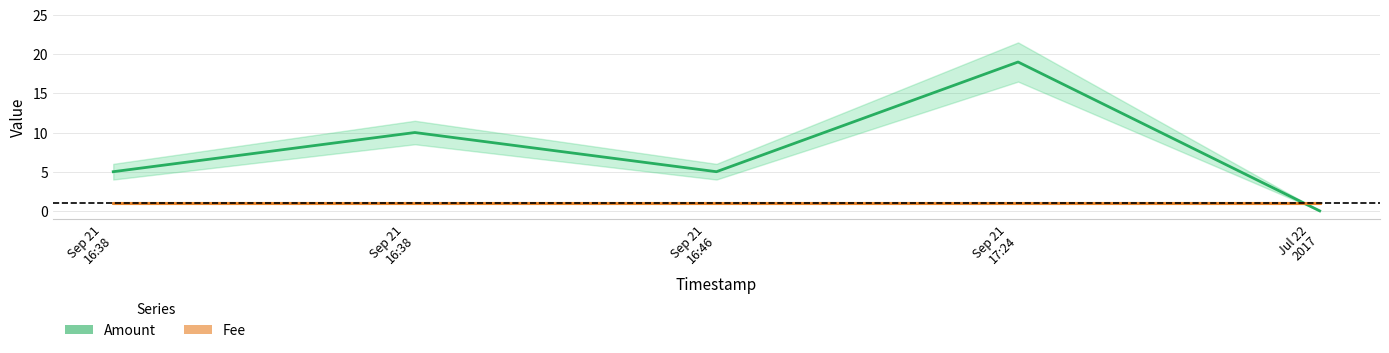

True or false: Fee has more than 1 interior local peaks.

False